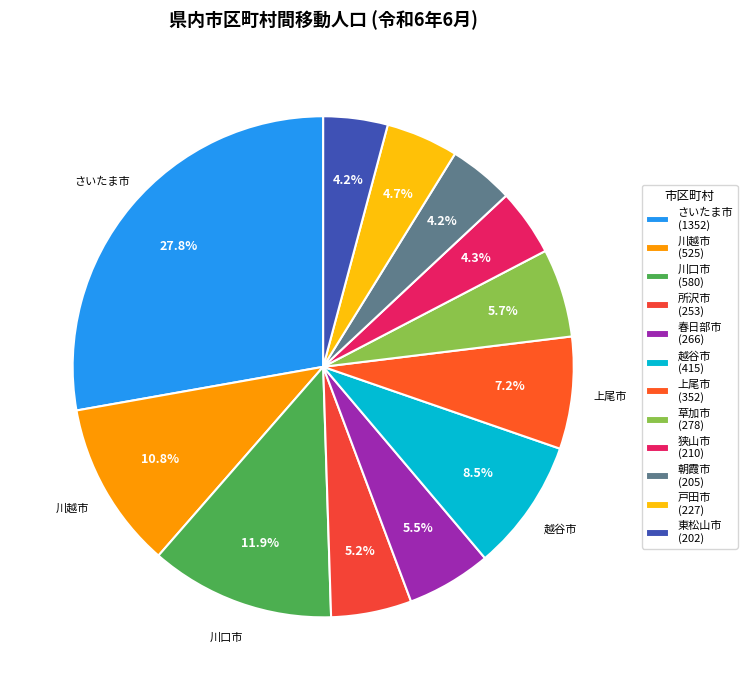

How many slices are in this pie chart?

12